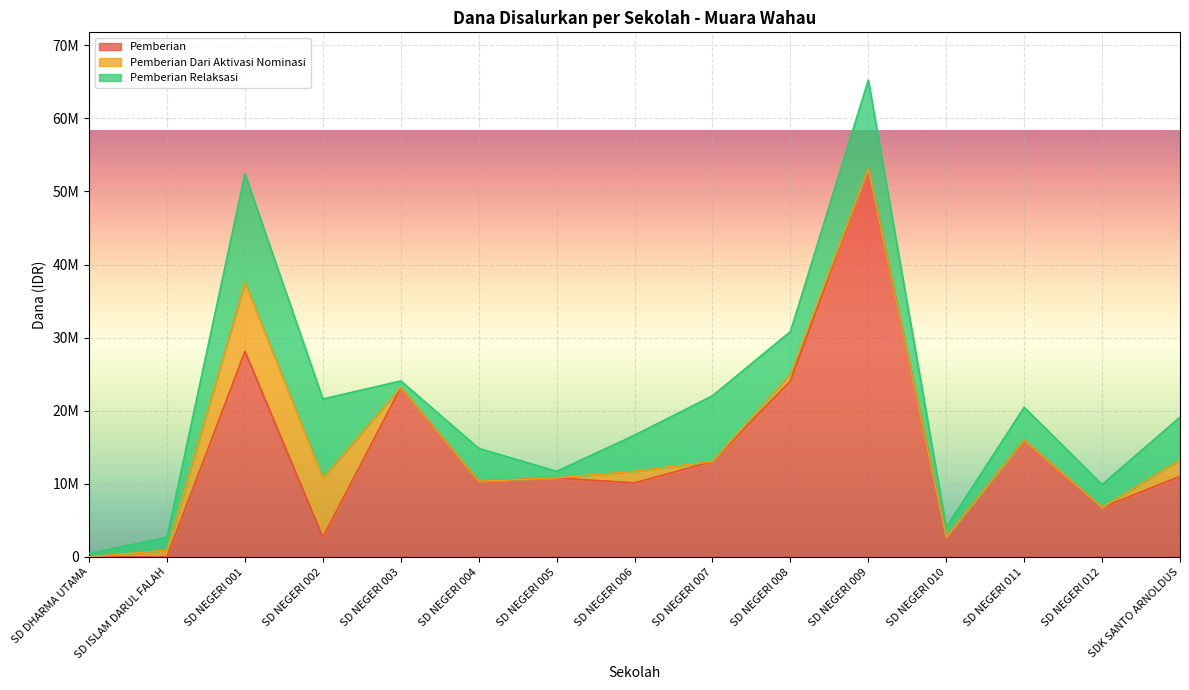

How many lines are shown in the chart?

3